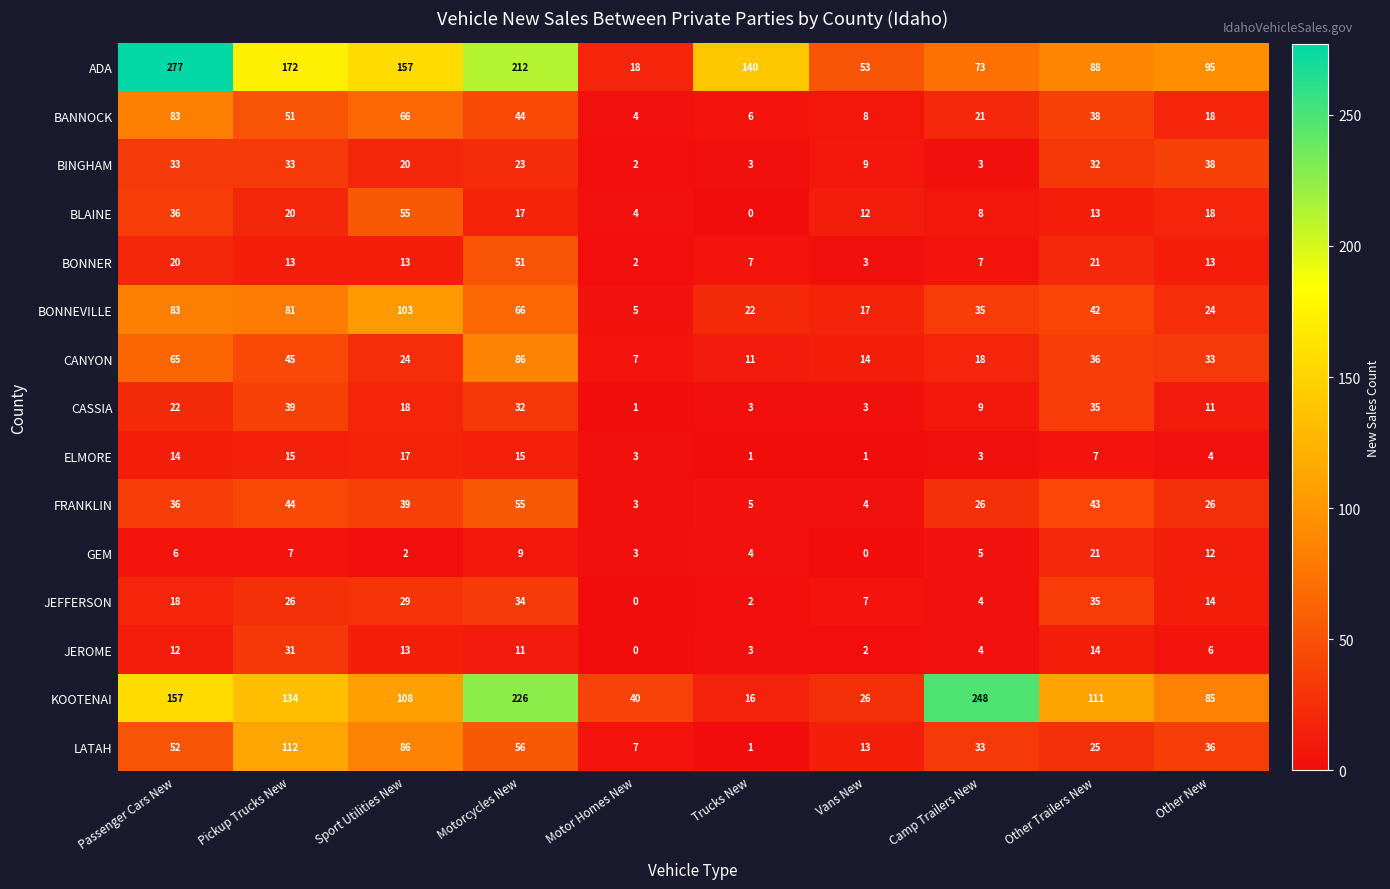

Which series changed the most between Motor Homes New and Vans New?

ADA